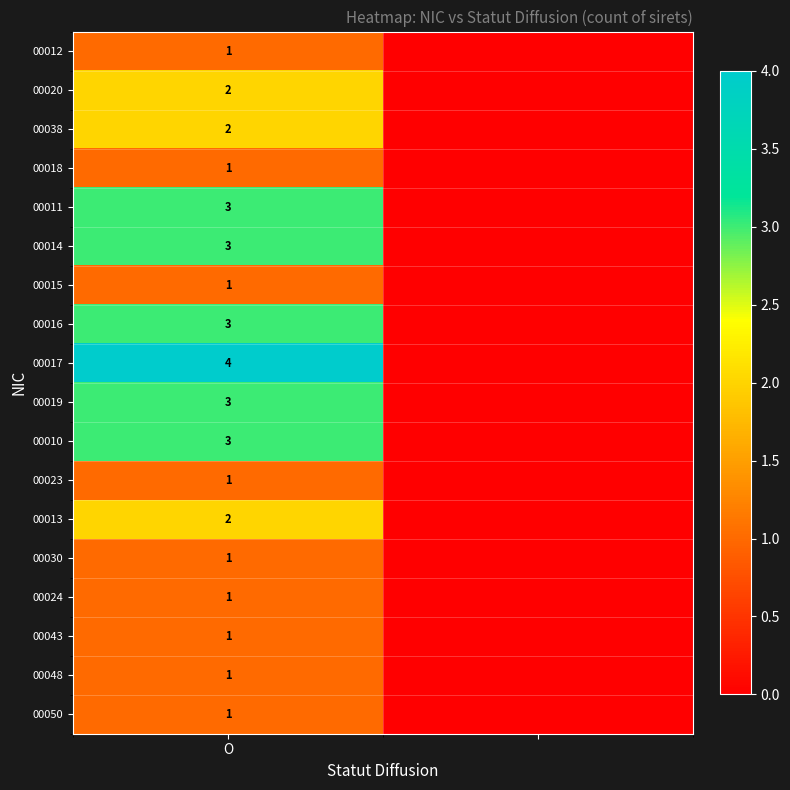

Which category has the highest value across all series?

O